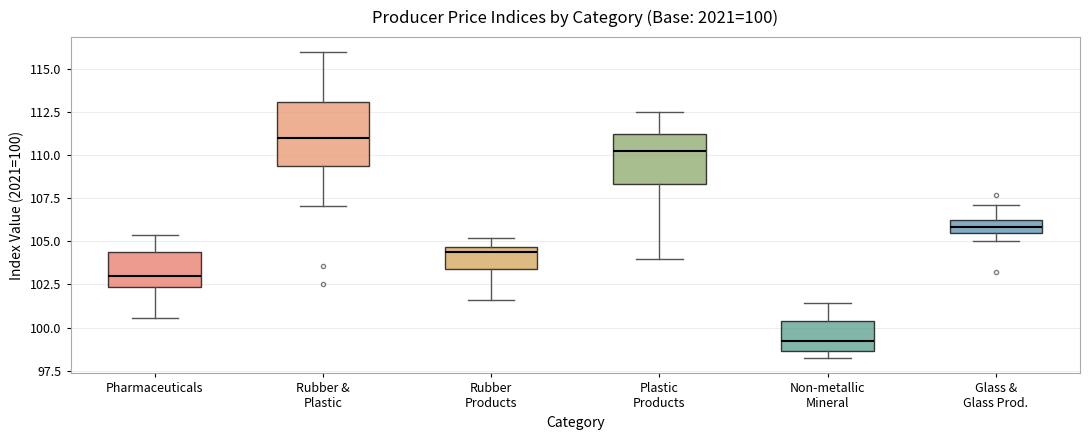

Comparing the boxes themselves (not the whiskers), which one is the tallest?

Rubber & Plastic